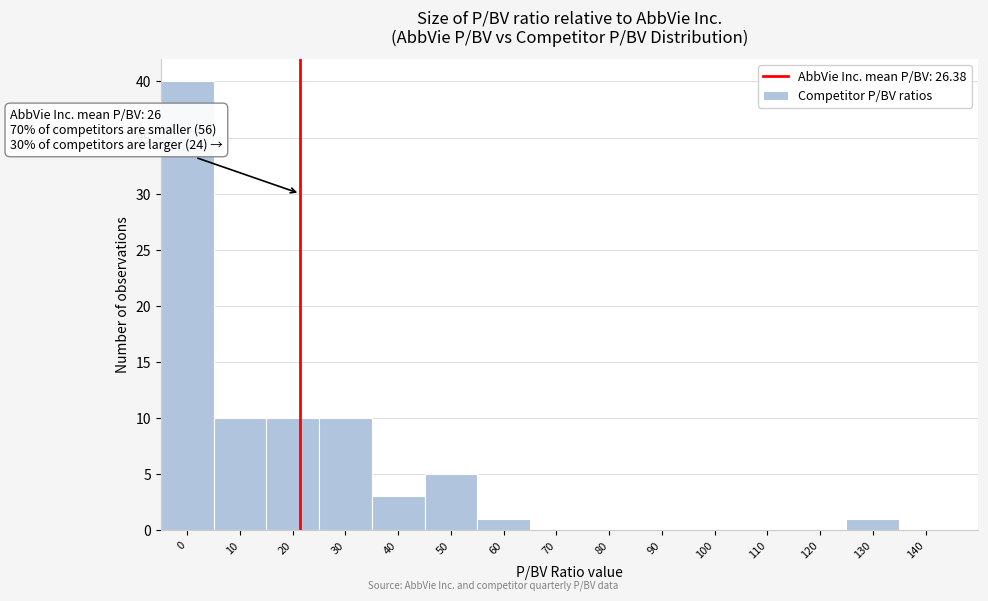

Reading left to right, extract all data points from this chart.

0=40	10=10	20=10	30=10	40=3	50=5	60=1	70=0	80=0	90=0	100=0	110=0	120=0	130=1	140=0